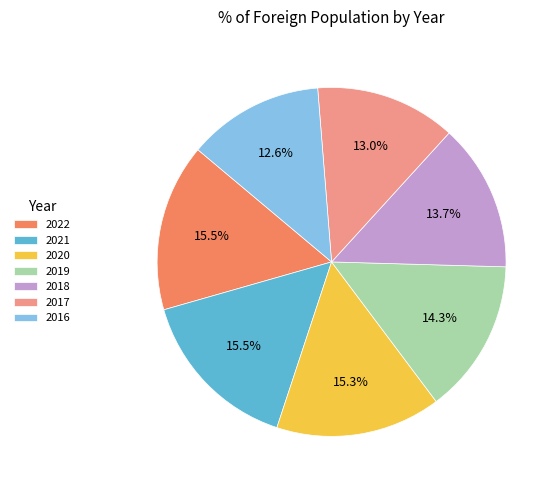

Is 2018 the majority of the pie?

No